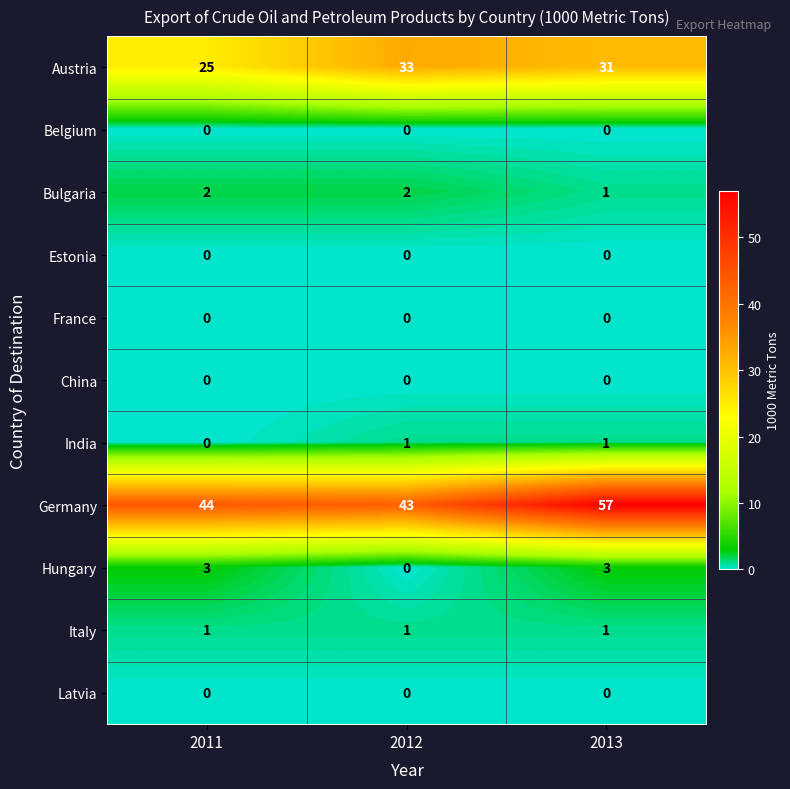

How many Austria values are between 25 and 33?

3